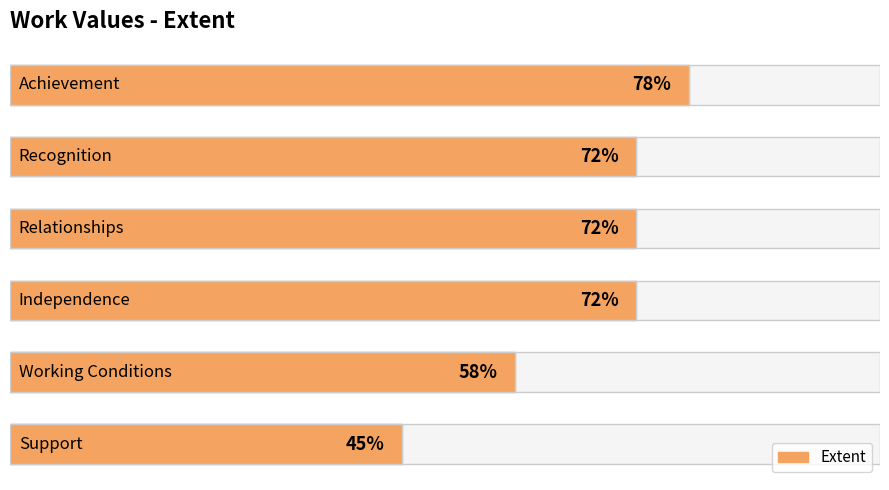

True or false: the data shows 30 at 100.

False